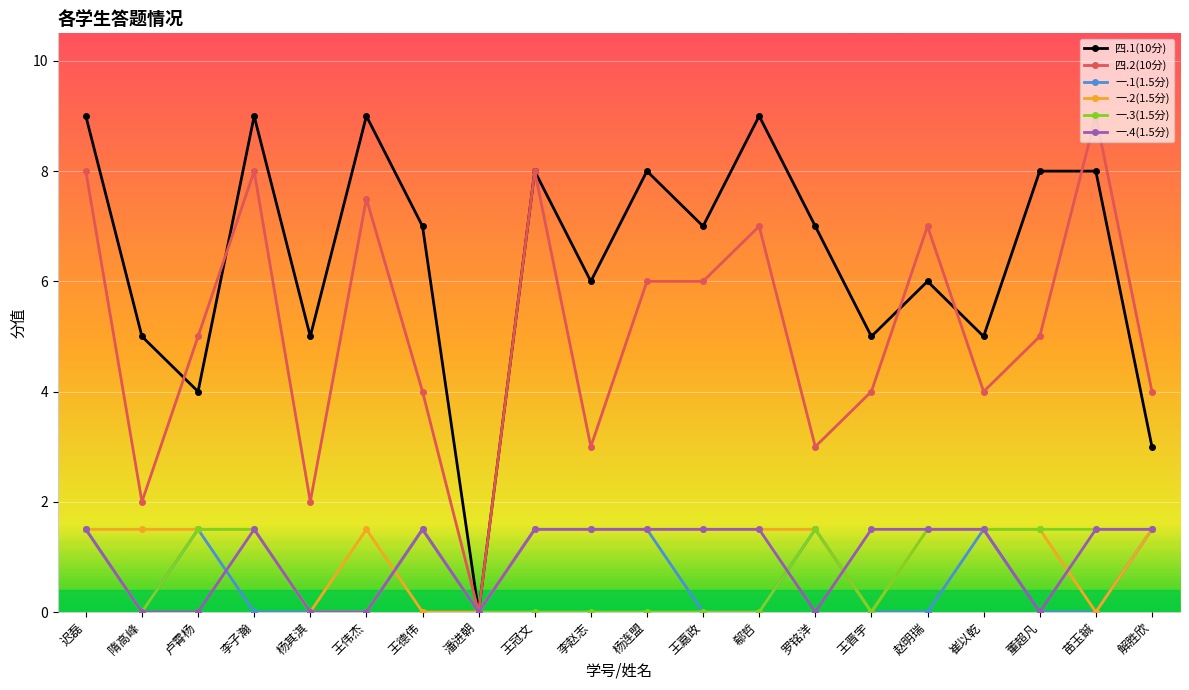

Which series changed the most between 王冠文 and 郗哲?

一.1(1.5分)